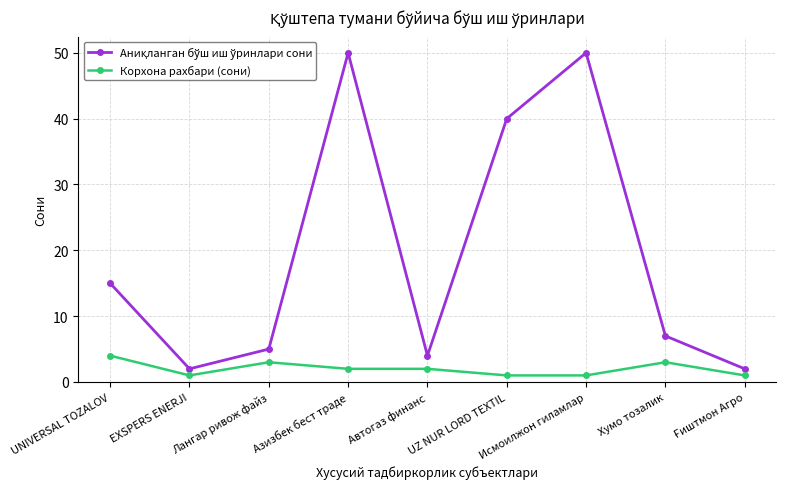

What is the maximum value for Корхона рахбари (сони)?

4